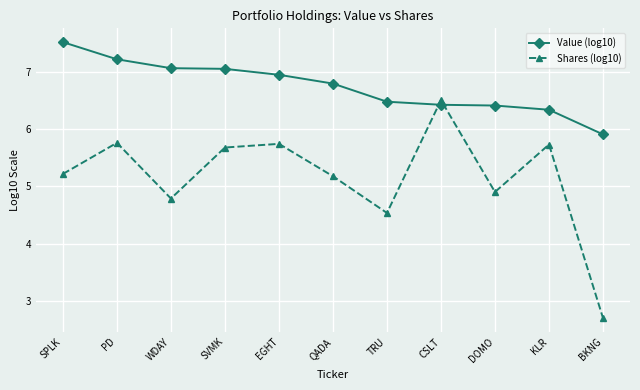

What is the sum of all Shares (log10) values?

56.7